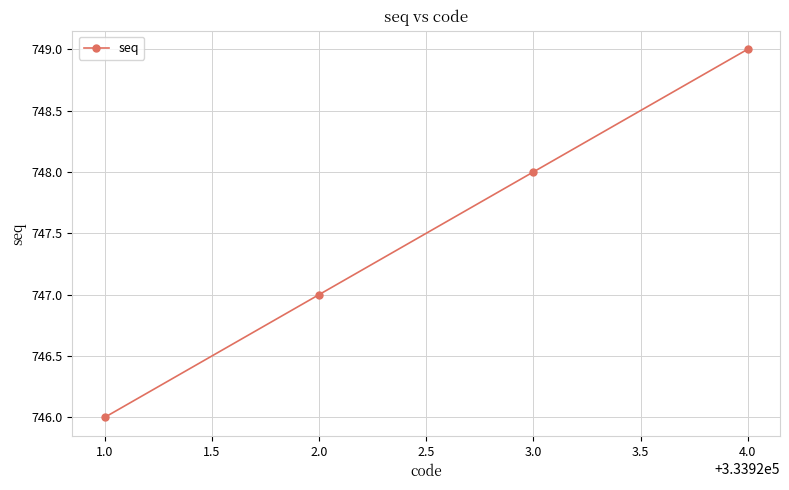

Reading right to left, extract all data points from this chart.

749	748	747	746